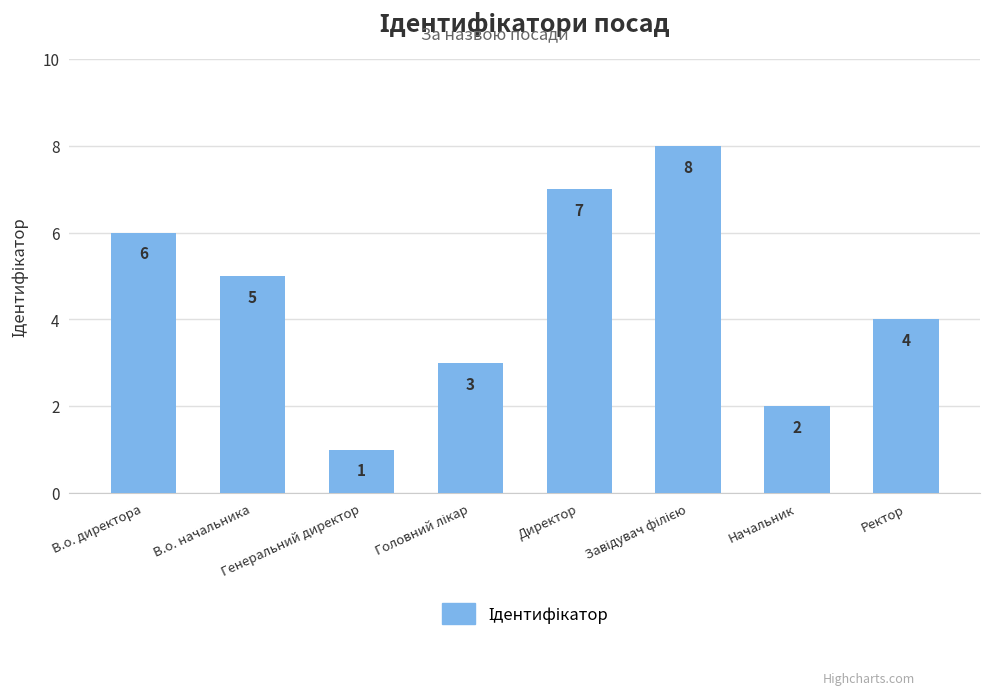

Reading right to left, what are all the values shown in this chart?

4	2	8	7	3	1	5	6